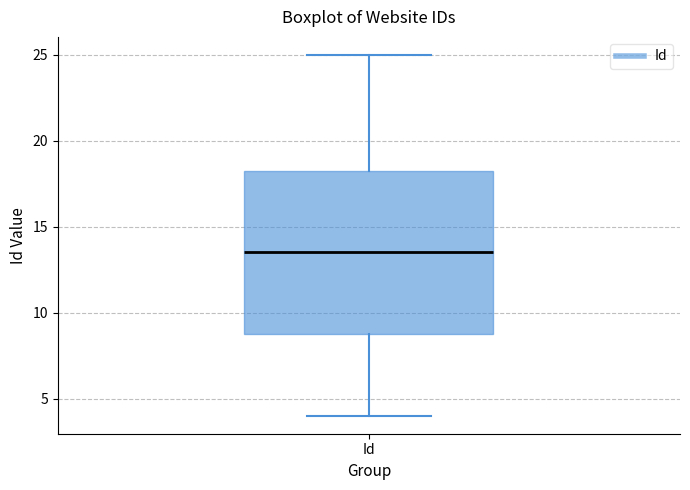

Transcribe this box plot: give where the median line is, the range the box spans, and where the two whiskers end, as read against the y-axis. The values are not printed on the chart, so give them approximately, as read against the axis.

median 13.5, box 9.0 to 18.5, whiskers 4.0 to 25.0